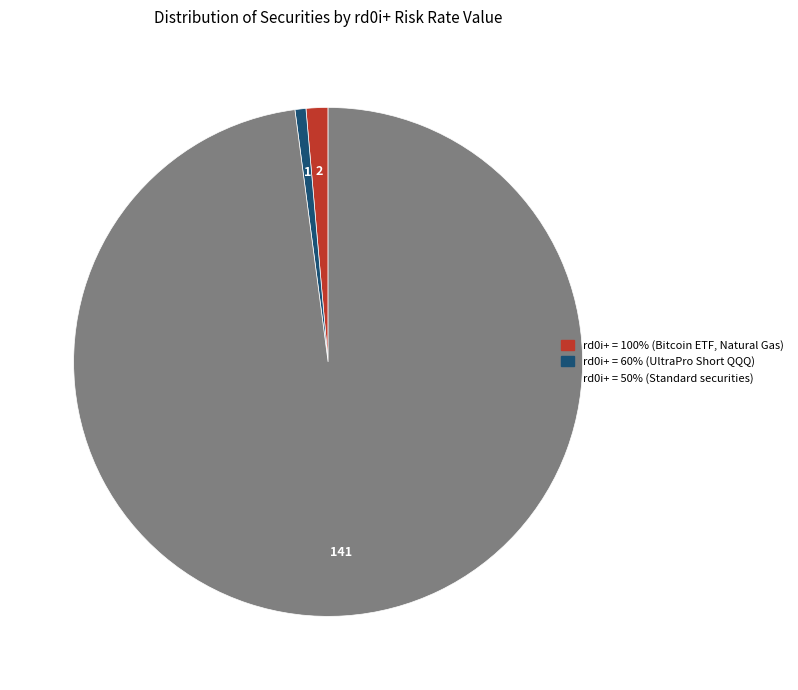

Is there any slice that represents more than half of the pie?

Yes